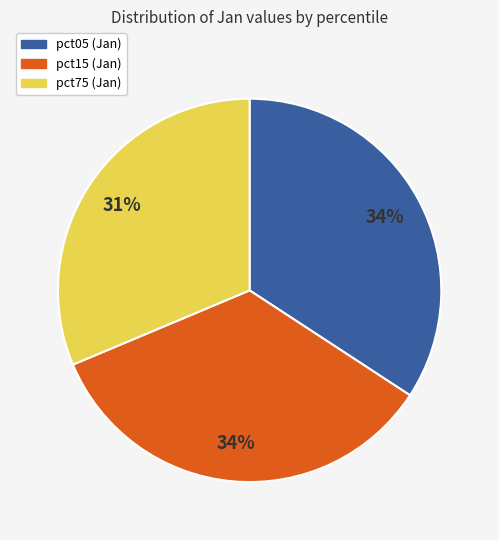

Is there any slice that represents more than half of the pie?

No